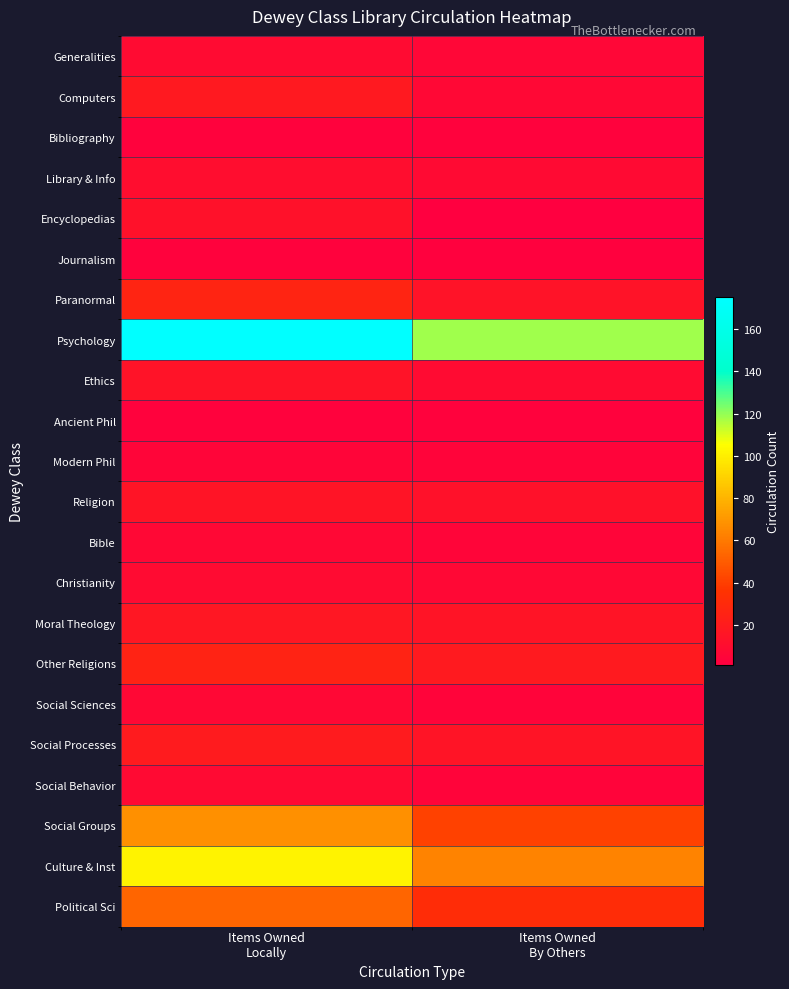

Which label corresponds to the largest value in the chart?

Items Owned
Locally